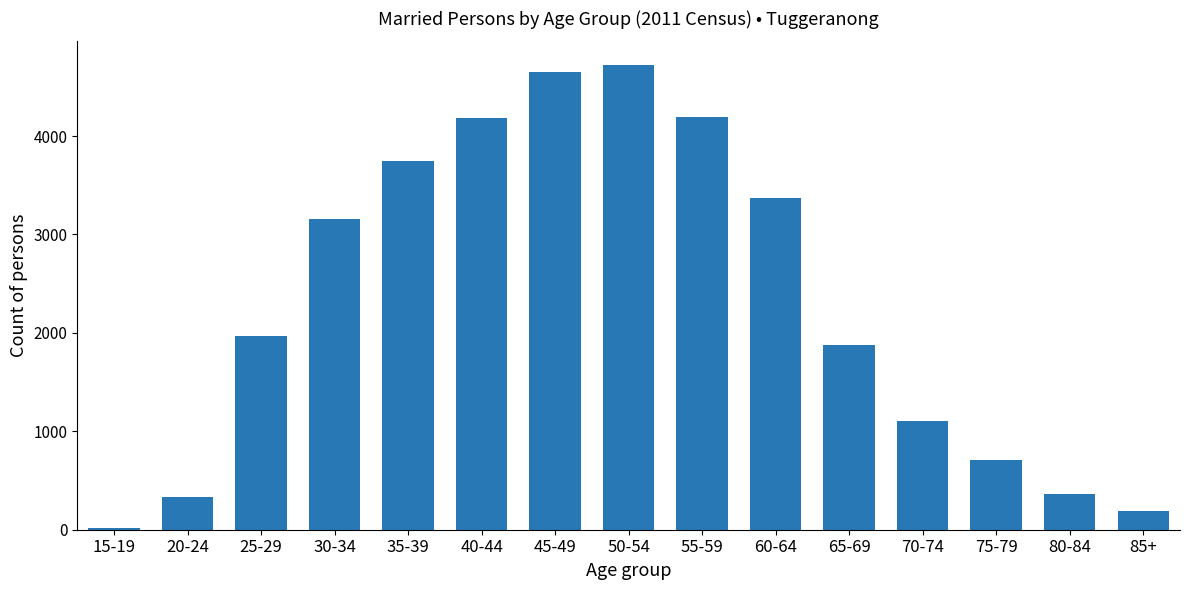

True or false: the data shows 1107 at 70-74.

True